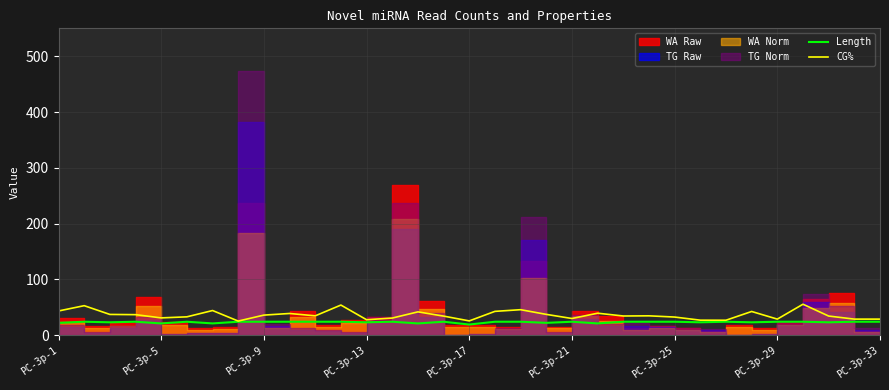

Which has a higher value, 19 or PC-3p-9?

PC-3p-9